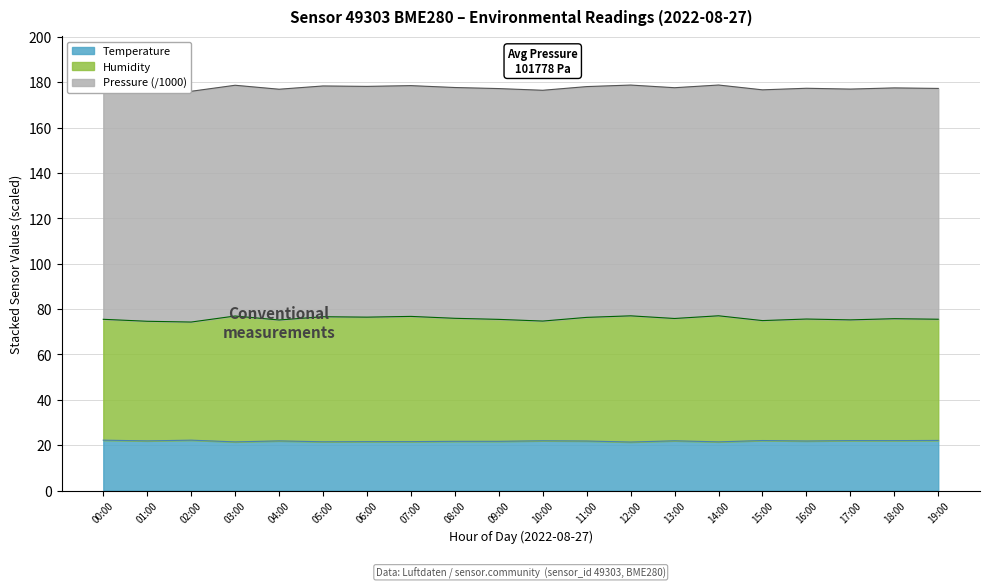

What is the maximum value for Temperature?

22.2